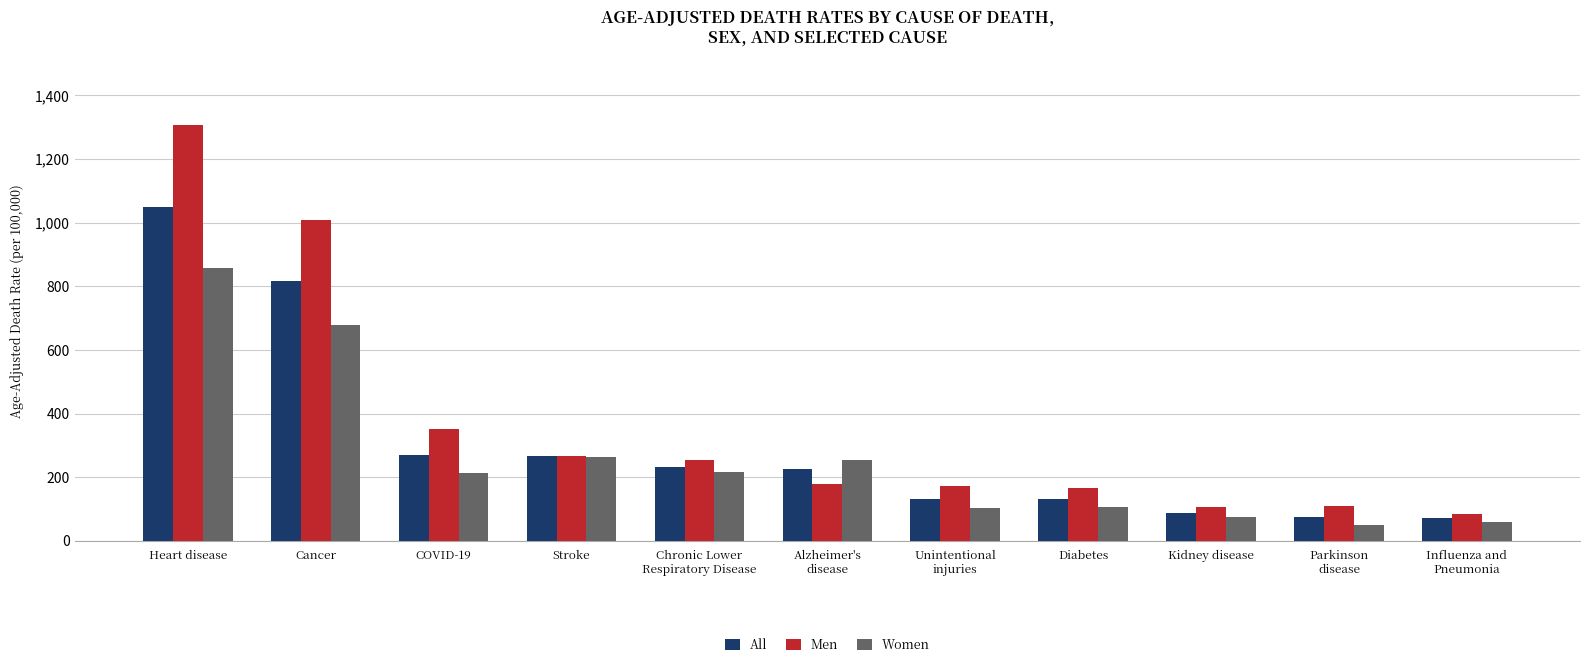

What is the total value across all series at Kidney disease?

266.6